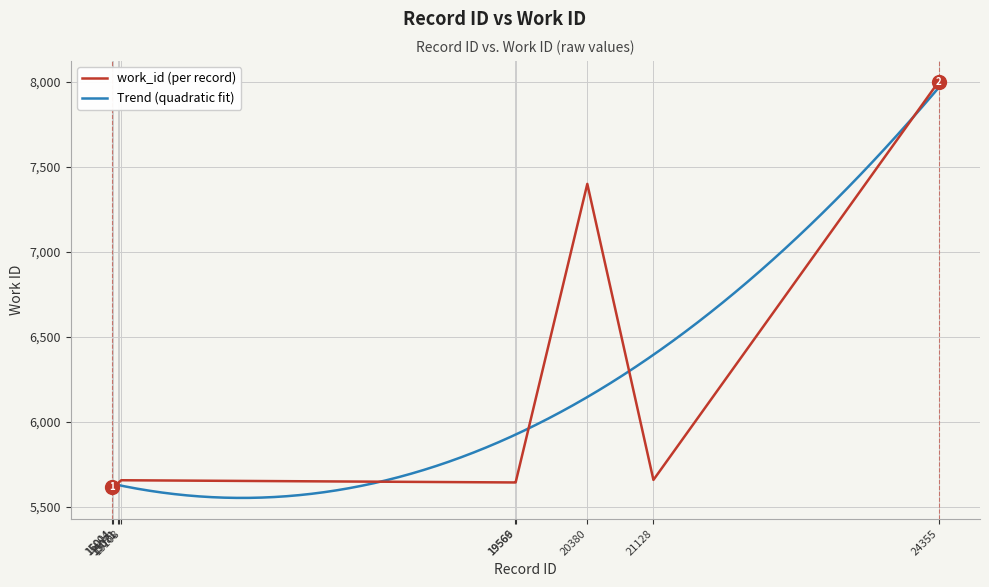

What is the change in value from 15071 to 24355?

+2371